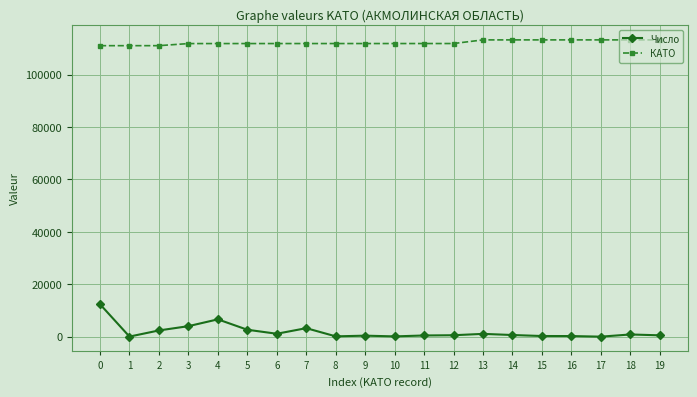

What is the greatest value displayed?

113243